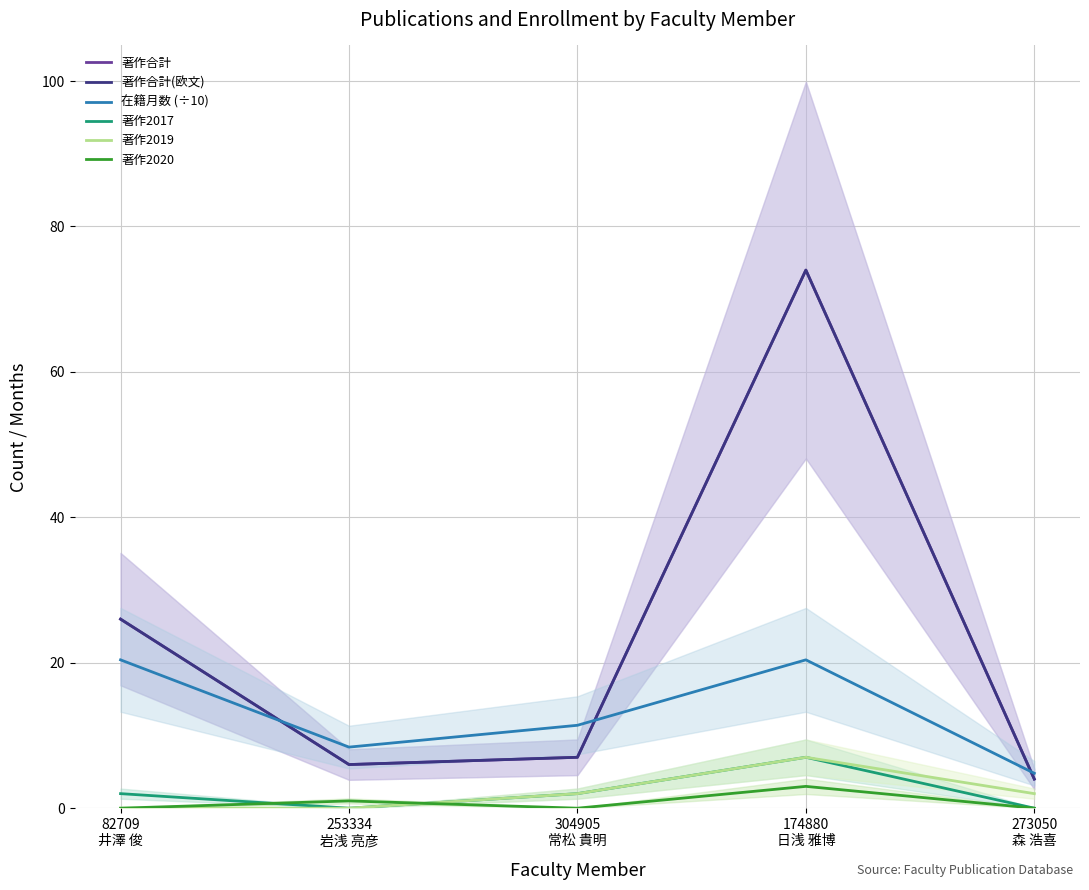

At 304905
常松 貴明, list the series in order from largest to smallest.

在籍月数 (÷10), 著作合計, 著作合計(欧文), 著作2017, 著作2019, 著作2020